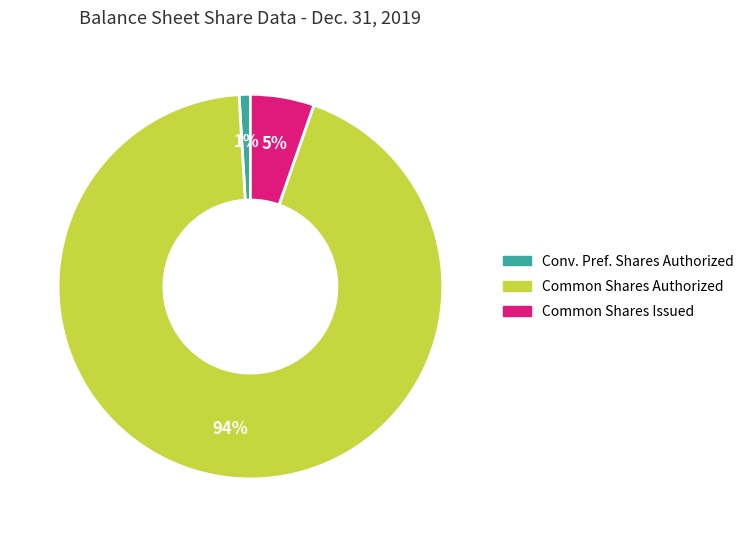

Does any single category account for the majority?

Yes